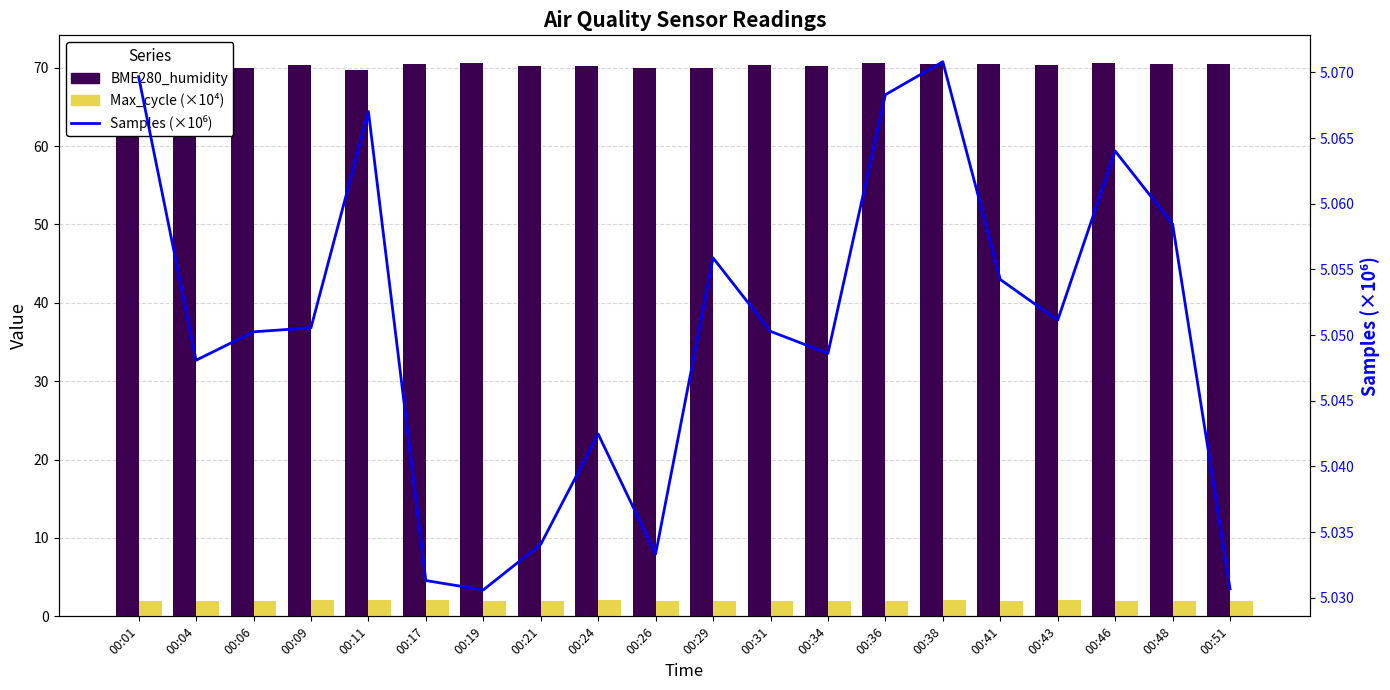

What is the sum of the Max_cycle (x1e4) values at 00:41 and 00:06?

4.0